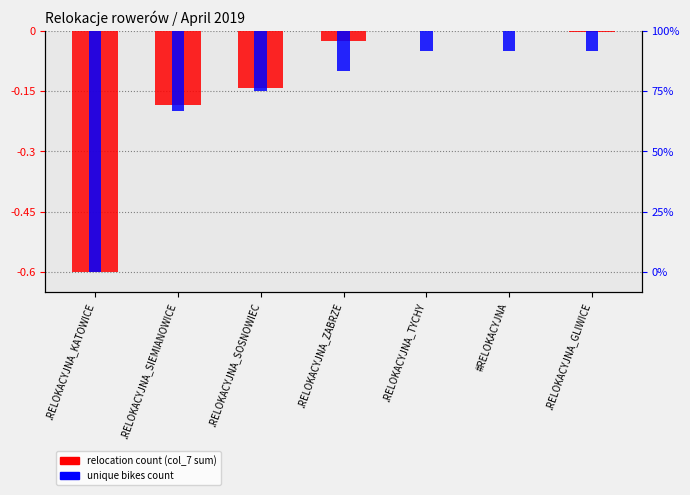

How many bars are there in each group?

2